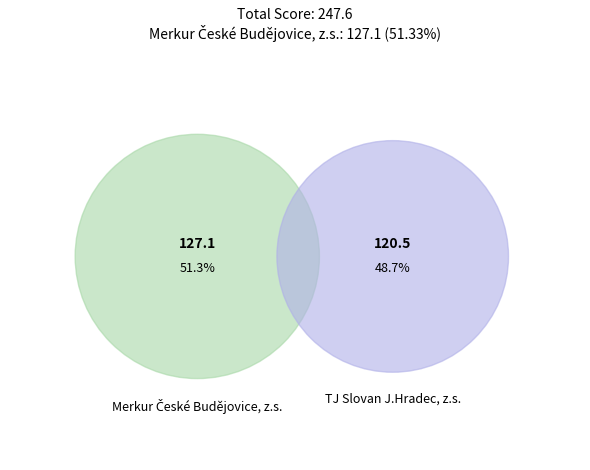

Rank the categories by value from lowest to highest.

TJ Slovan J.Hradec, z.s., Merkur České Budějovice, z.s.